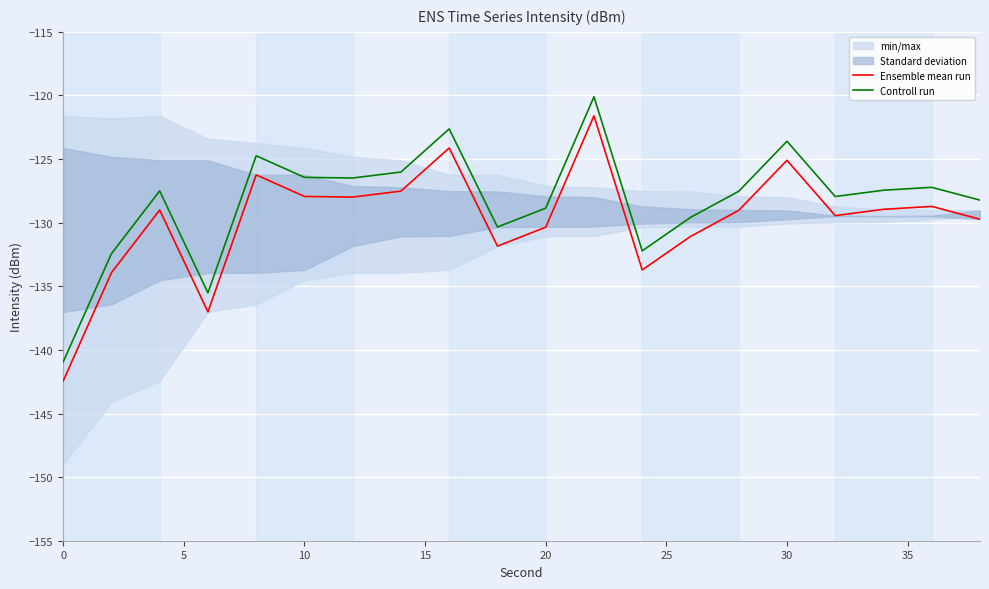

Is it true that Ensemble mean run equals -130.4 at 20?

True